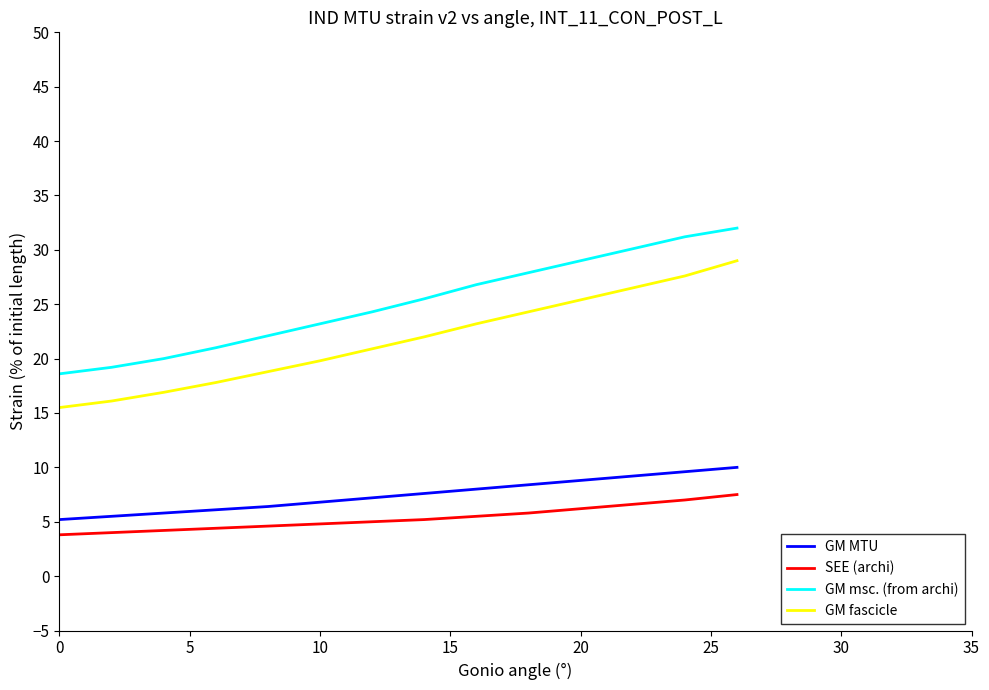

Which series has the largest total across all categories?

GM msc. (from archi)